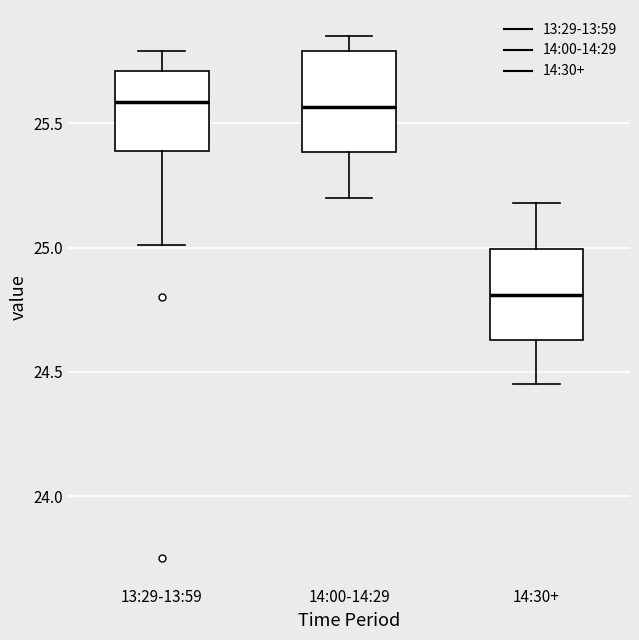

Reading left to right, read every box against the y-axis: the position of its median line, the range the box covers, and the ends of its whiskers. The values are not printed on the chart, so give them approximately, as read against the axis.

13:29-13:59: median 25.60, box 25.40 to 25.70, whiskers 25.00 to 25.80
14:00-14:29: median 25.55, box 25.40 to 25.80, whiskers 25.20 to 25.85
14:30+: median 24.80, box 24.65 to 25.00, whiskers 24.45 to 25.20